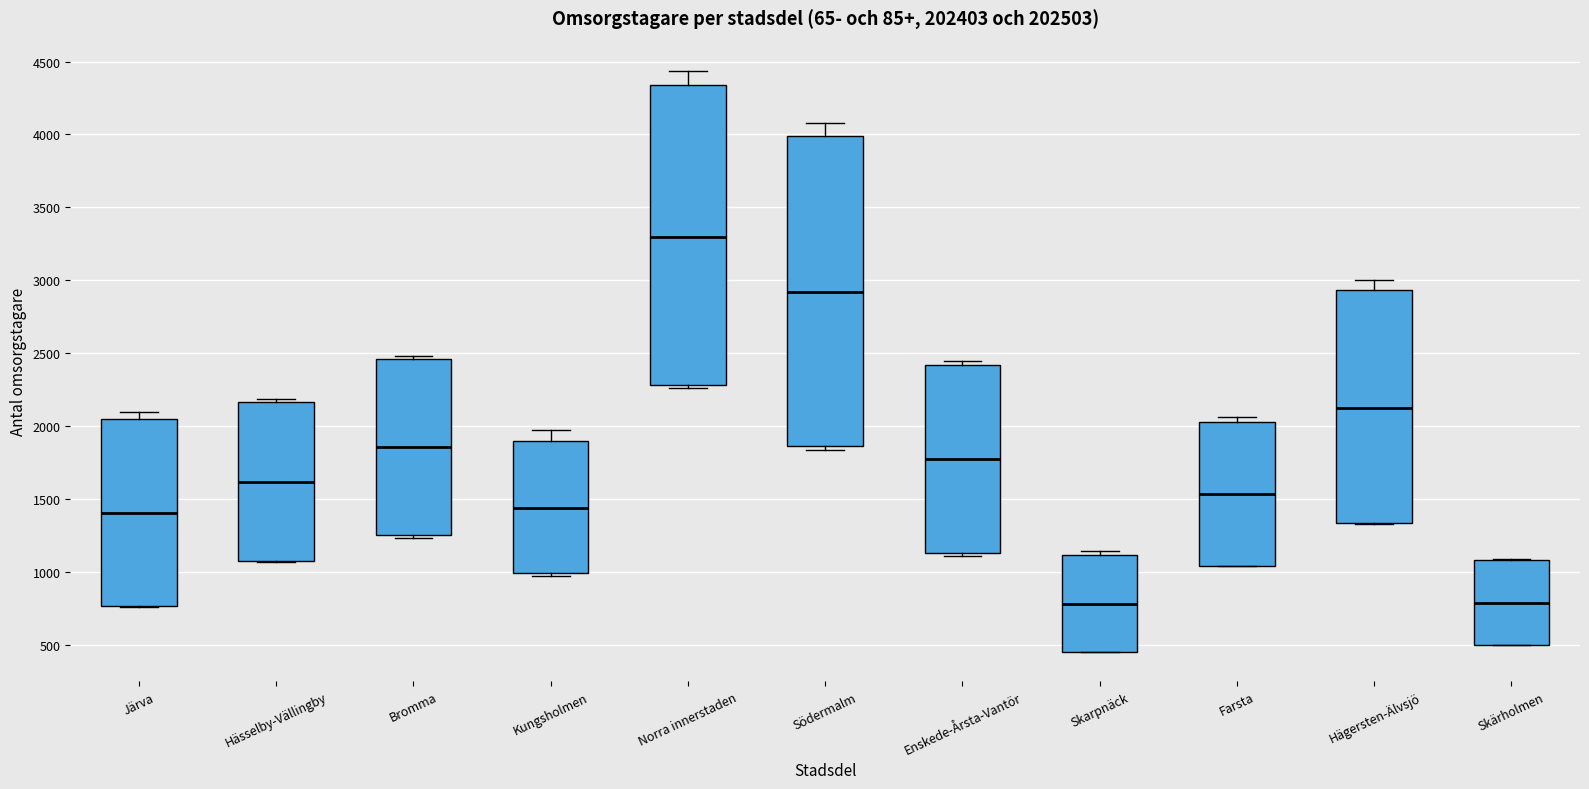

Reading left to right, transcribe this box plot: for each box, give where its median line is, the range the box spans, and where its two whiskers end, as read against the y-axis. The values are not printed on the chart, so give them approximately, as read against the axis.

Järva: median 1400, box 750 to 2050, whiskers 750 to 2100
Hässelby-Vällingby: median 1600, box 1050 to 2150, whiskers 1050 to 2200
Bromma: median 1850, box 1250 to 2450, whiskers 1250 (just below the box's lower edge) to 2500
Kungsholmen: median 1450, box 1000 to 1900, whiskers 950 to 1950
Norra innerstaden: median 3300, box 2300 to 4350, whiskers 2250 to 4450
Södermalm: median 2900, box 1850 to 4000, whiskers 1850 (just below the box's lower edge) to 4100
Enskede-Årsta-Vantör: median 1750, box 1150 to 2400, whiskers 1100 to 2450
Skarpnäck: median 800, box 450 to 1100, whiskers 450 to 1150
Farsta: median 1550, box 1050 to 2050, whiskers 1050 to 2050 (just above the box's upper edge)
Hägersten-Älvsjö: median 2100, box 1350 to 2950, whiskers 1350 to 3000
Skärholmen: median 800, box 500 to 1100, whiskers 500 to 1100